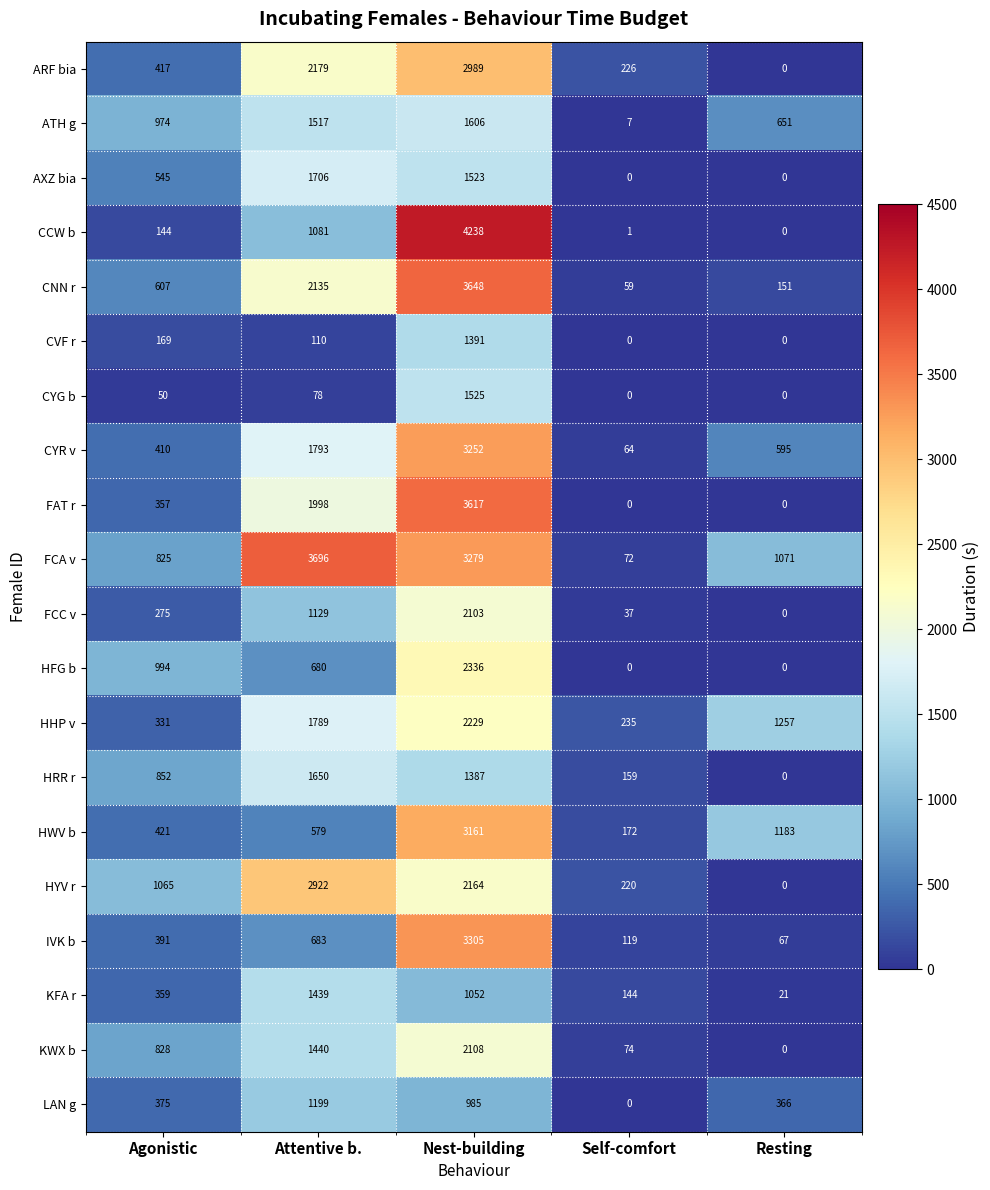

How many data points does each series have?

5